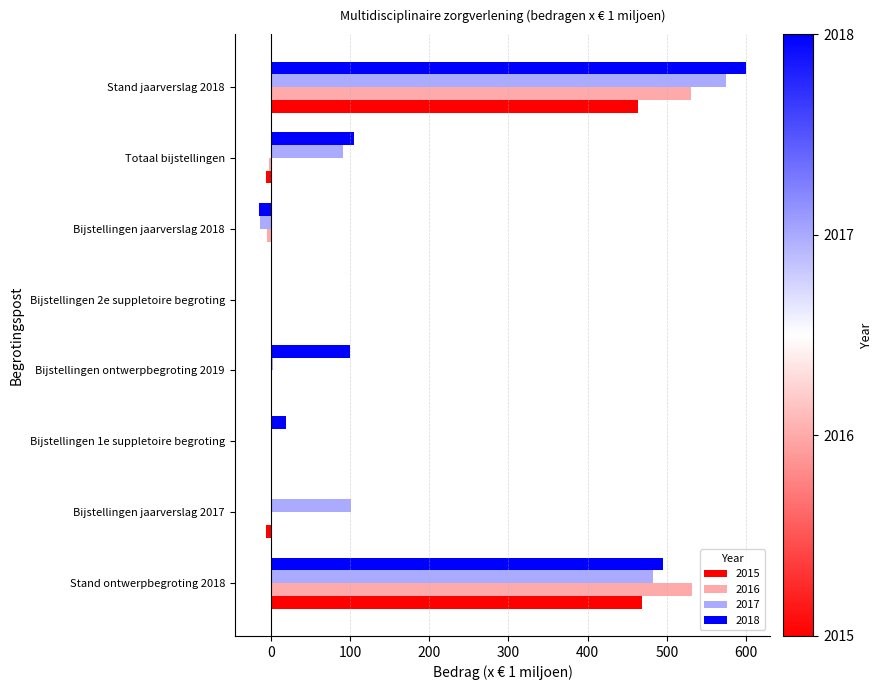

What is the sum of all 2016 values?

1058.5